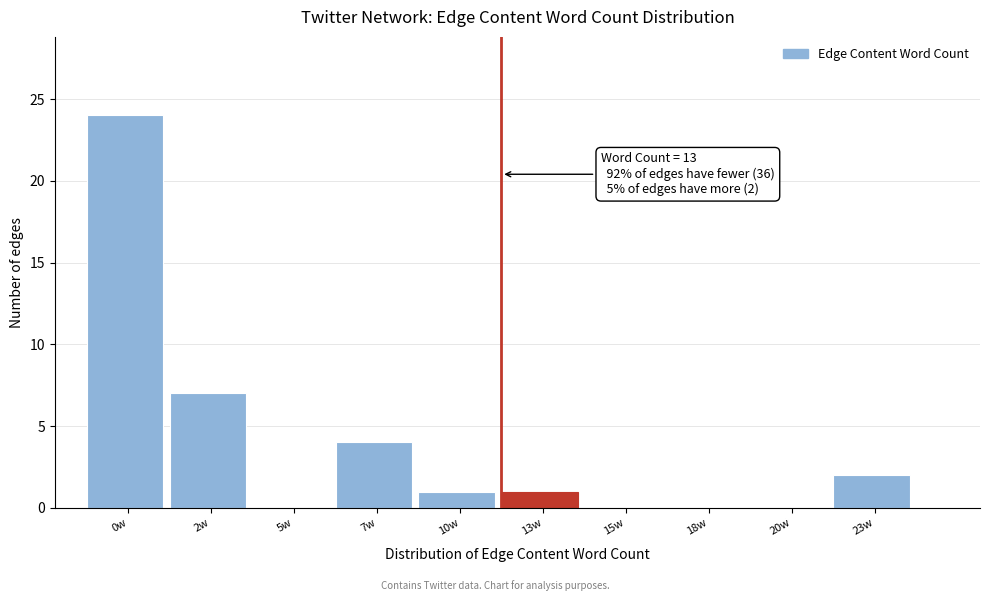

Reading left to right, transcribe all the data shown in this chart.

0w=24	2w=7	5w=0	7w=4	10w=1	13w=1	15w=0	18w=0	20w=0	23w=2